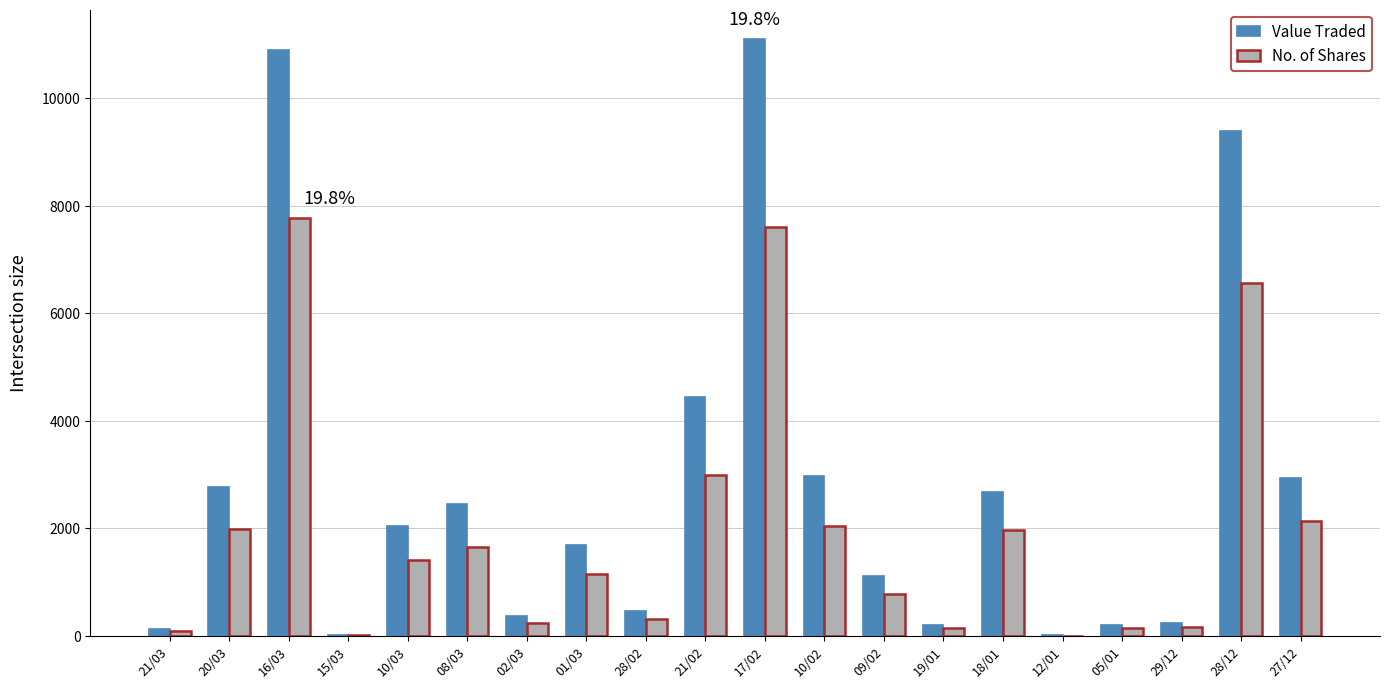

The value of No. of Shares at 28/02 is 310. True or false?

True